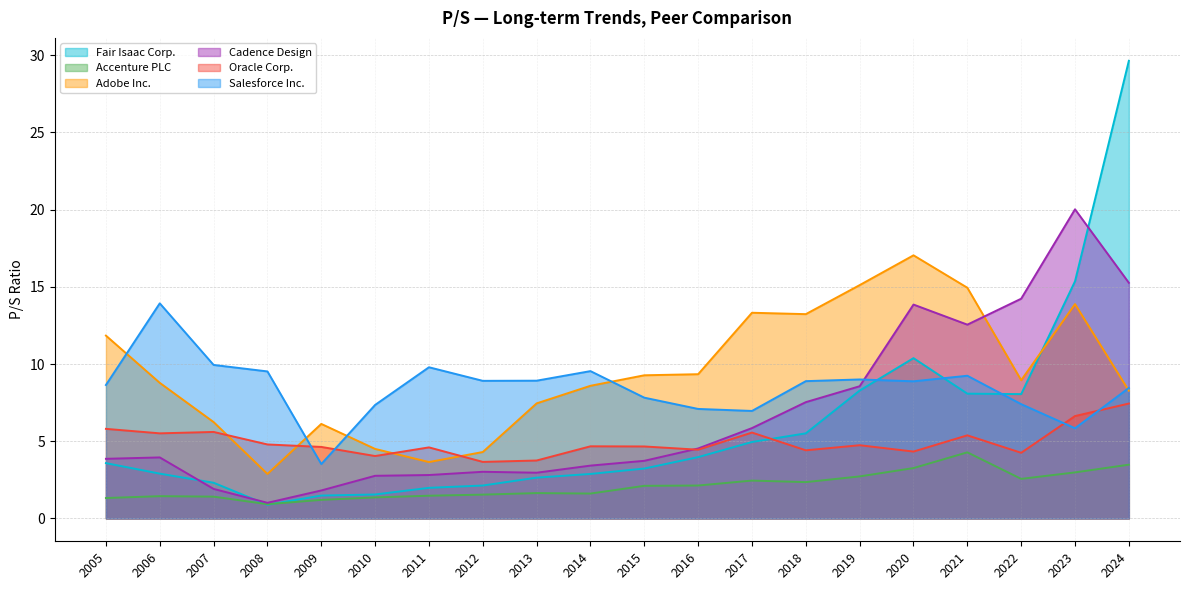

At how many categories does at least one series exceed 21?

1